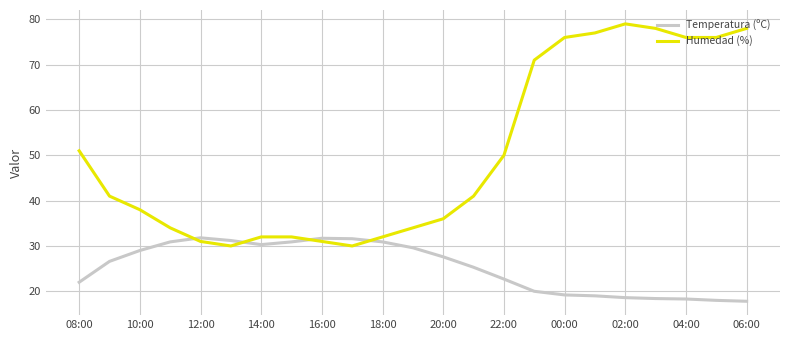

After their last crossing, which series has the higher values: Temperatura (ºC) or Humedad (%)?

Humedad (%)